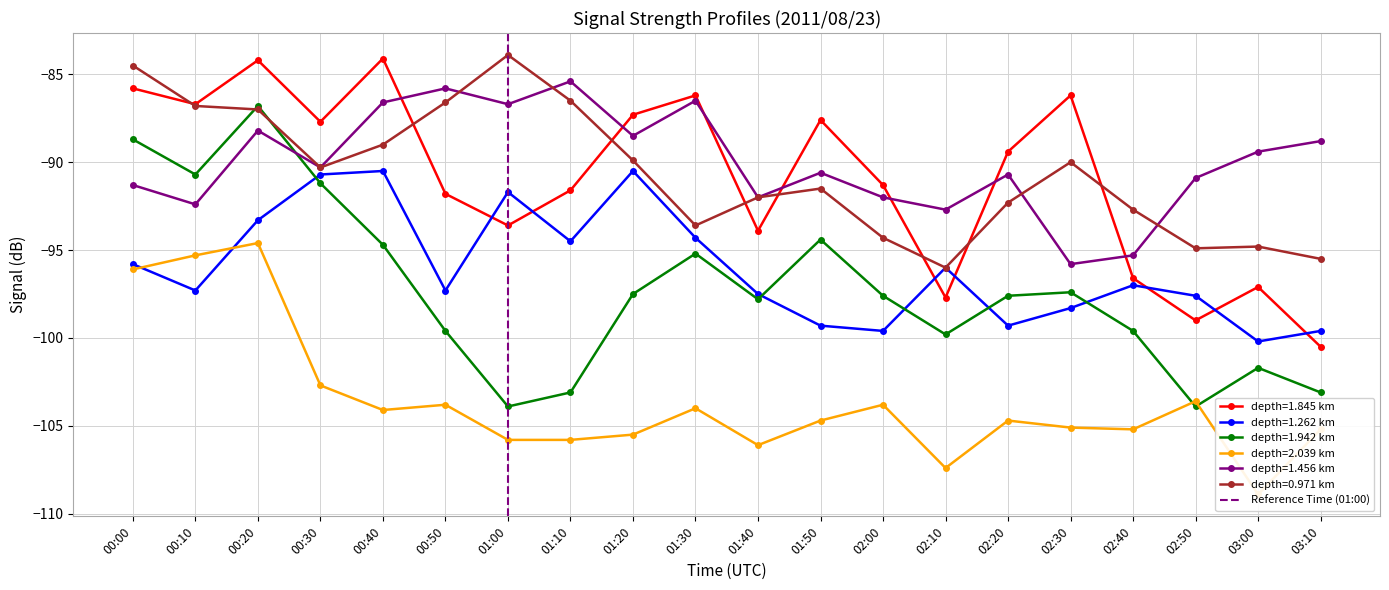

In depth=1.456 km, how many points are higher than both neighbors (excluding endpoints)?

6